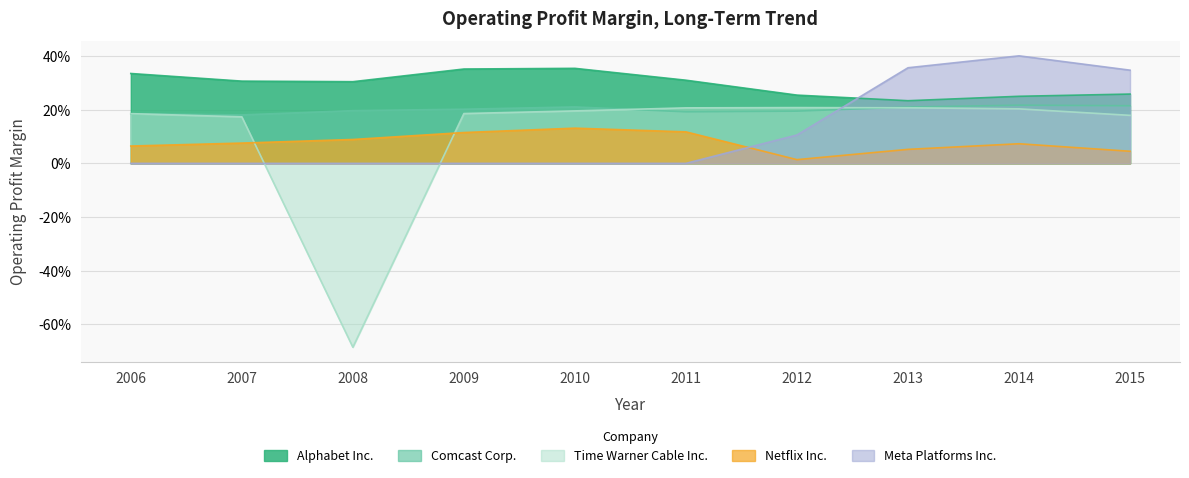

What is the smallest value displayed?

-0.7